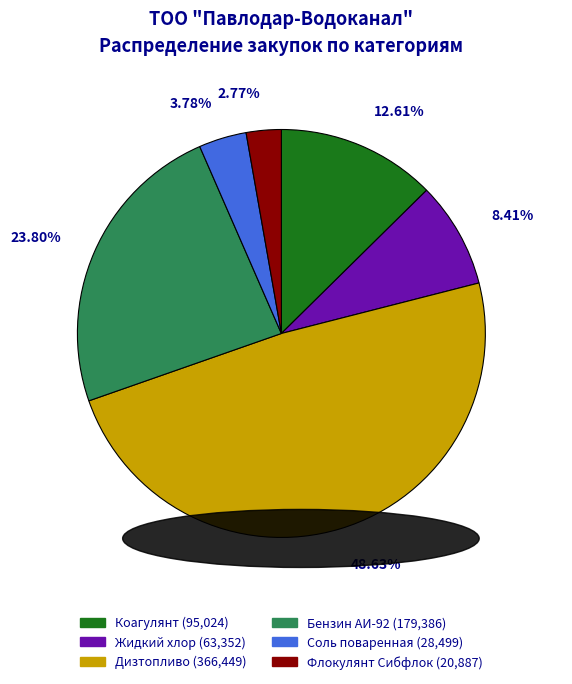

True or false: Жидкий хлор accounts for 22% of the total.

False